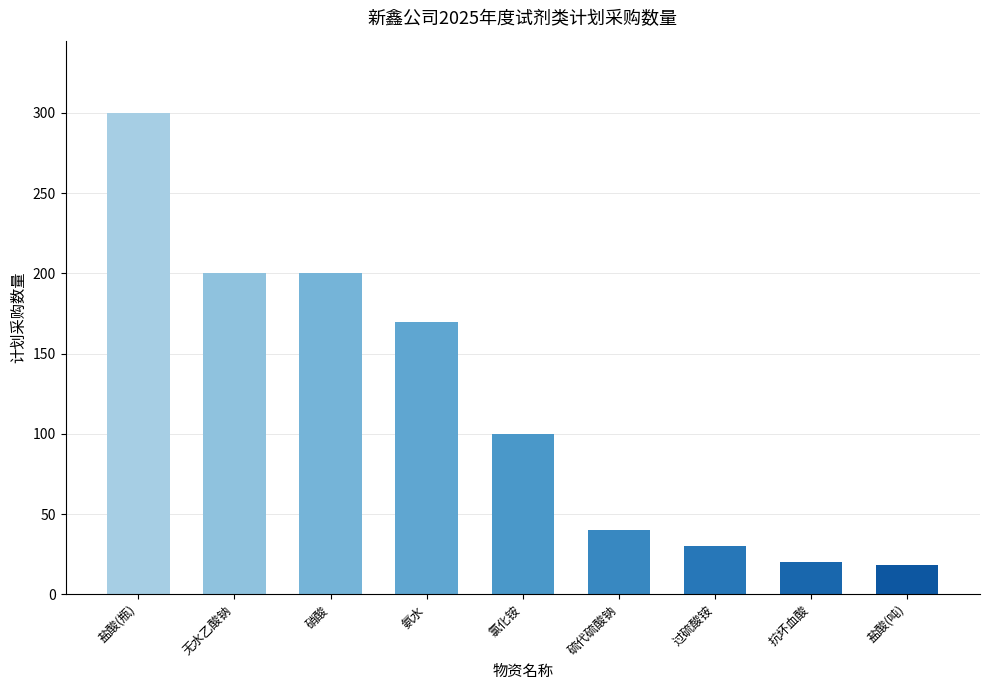

At which label is the value closest to 159?

氨水